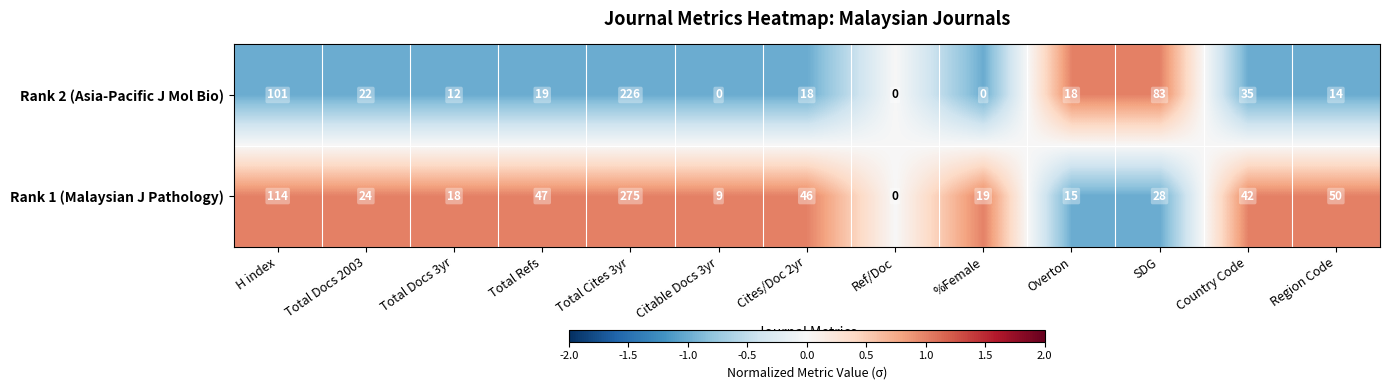

Between Total Docs 3yr and Ref/Doc, which series saw the biggest shift?

Rank 1 (Malaysian J Pathology)